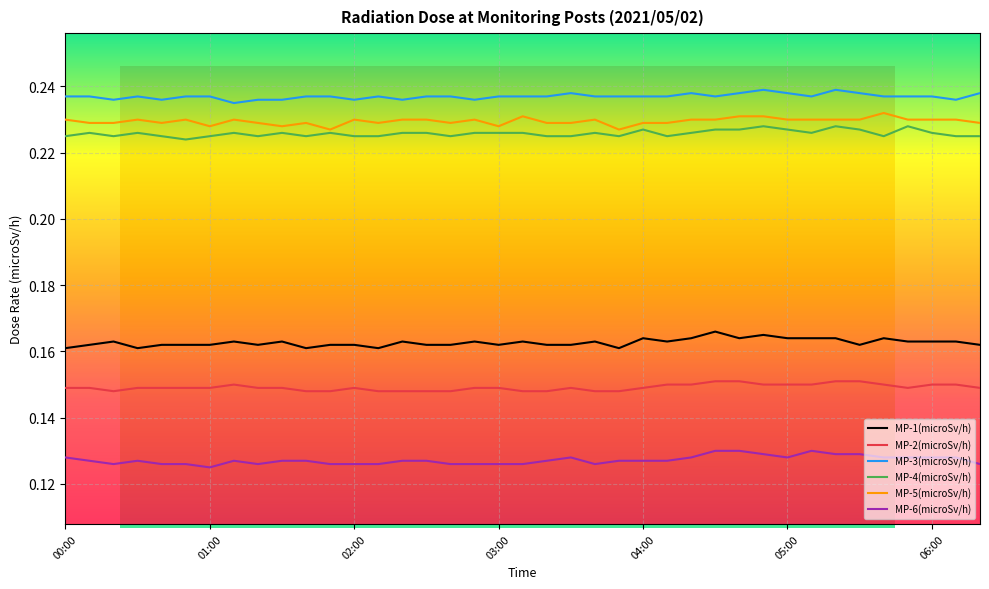

Is this an area chart (filled region under the line)?

No